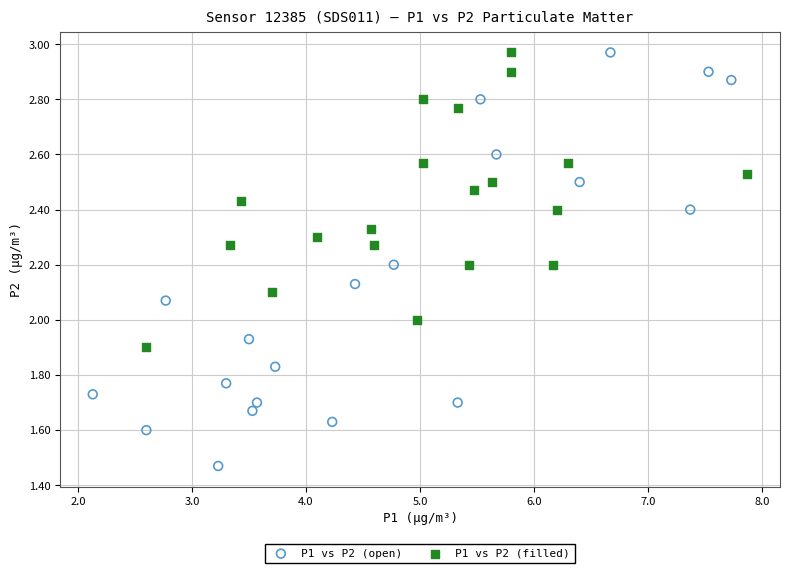

Which series has the largest Y range (max minus min)?

P1 vs P2 (open)